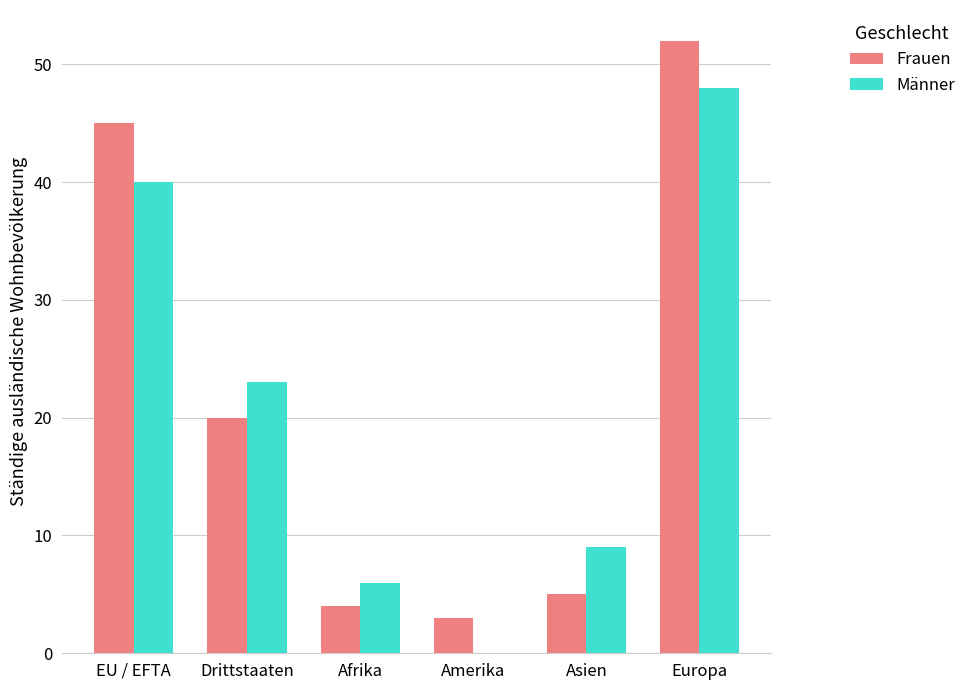

How many distinct data groups are displayed?

2